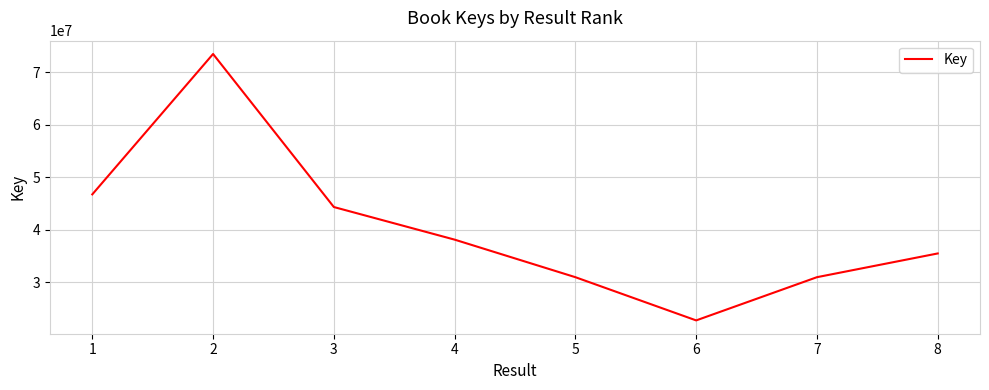

How many interior local peaks (higher than both neighbors) does the data have?

1